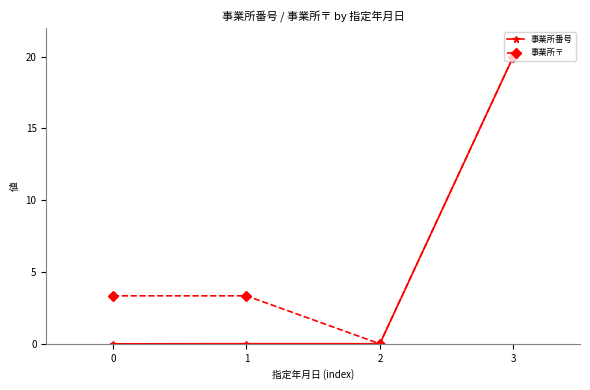

The value of 事業所番号 at 0 is 0.0. True or false?

True